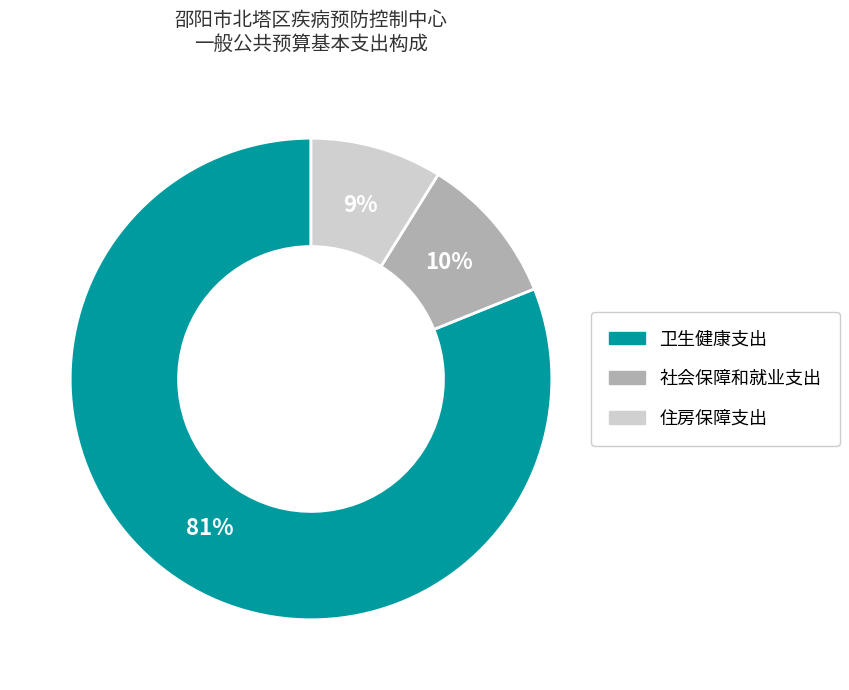

To the nearest percent, what is the difference between the largest and smallest slice percentages?

72%